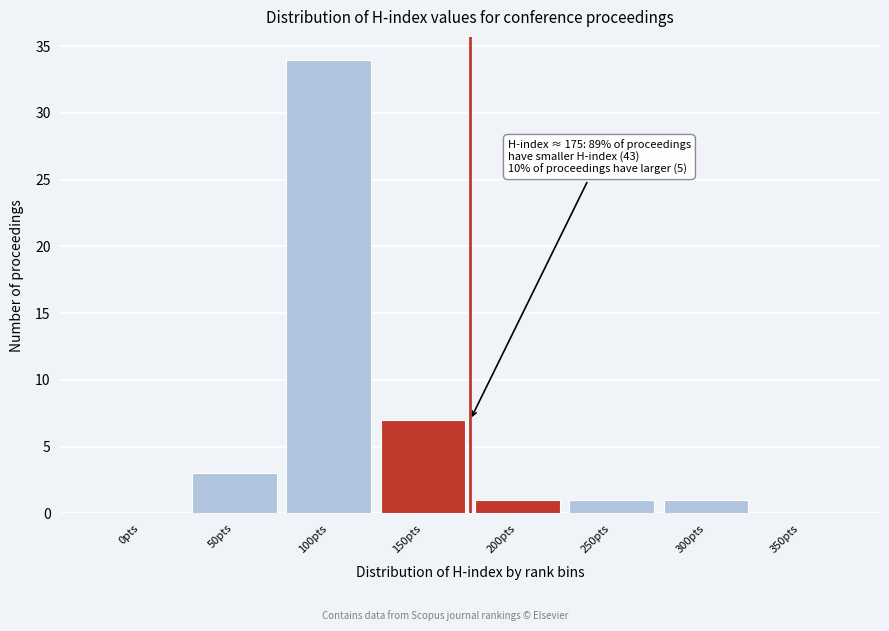

Reading left to right, what are all the values shown in this chart?

0pts=0	50pts=3	100pts=34	150pts=7	200pts=1	250pts=1	300pts=1	350pts=0